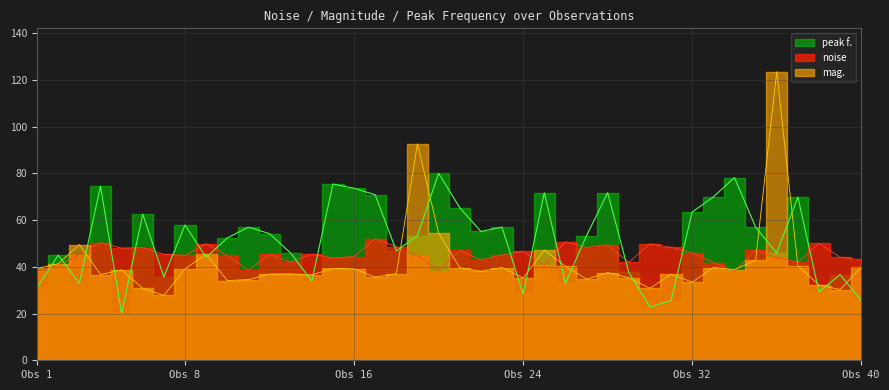

List the series in order of their peak value, highest first.

mag., peak f., noise